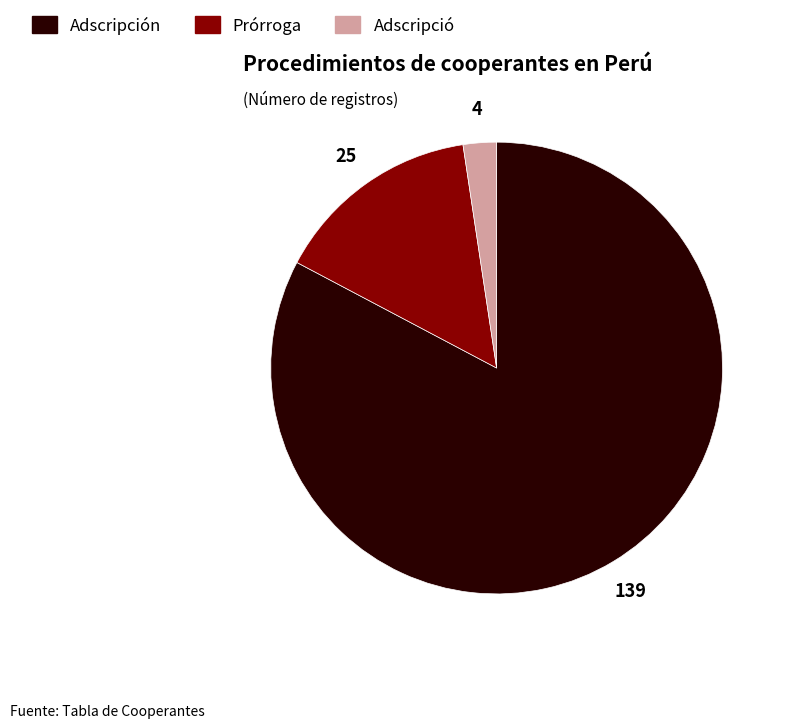

Is there any slice that represents more than half of the pie?

Yes